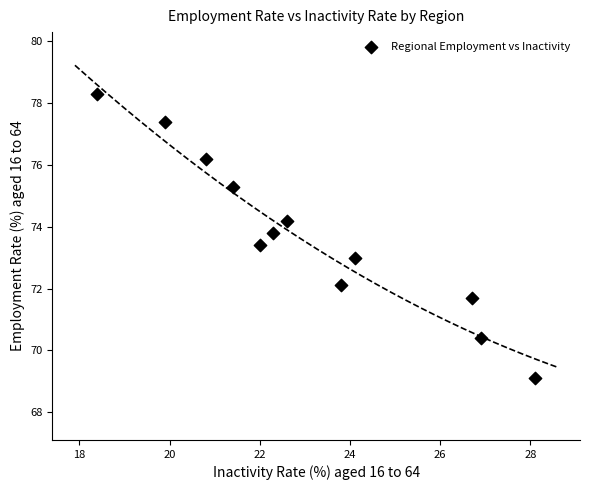

What is the range of X values (max minus min)?

9.7